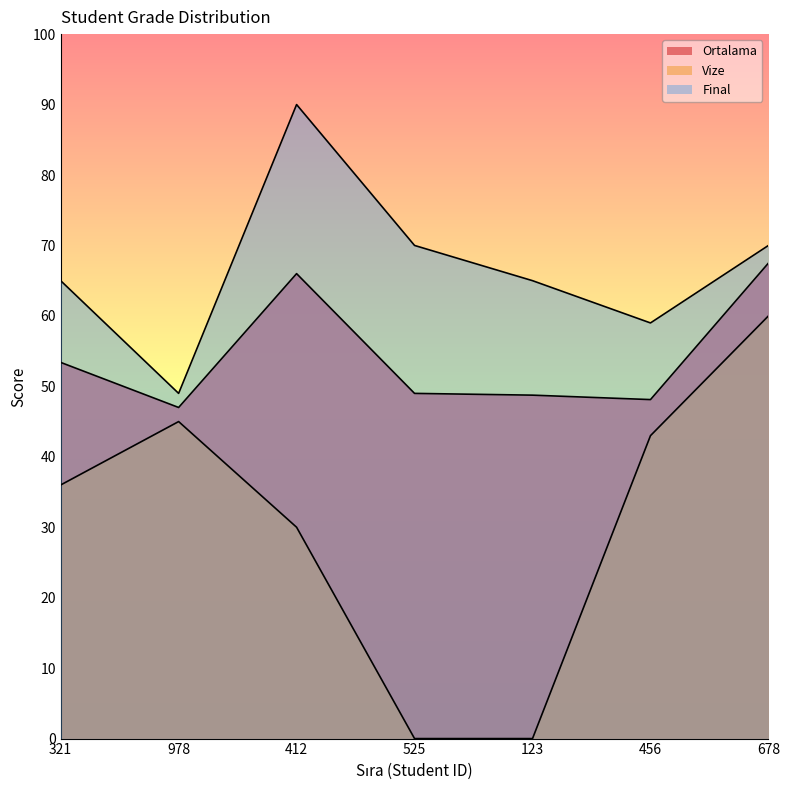

Count the number of data series in this chart.

3